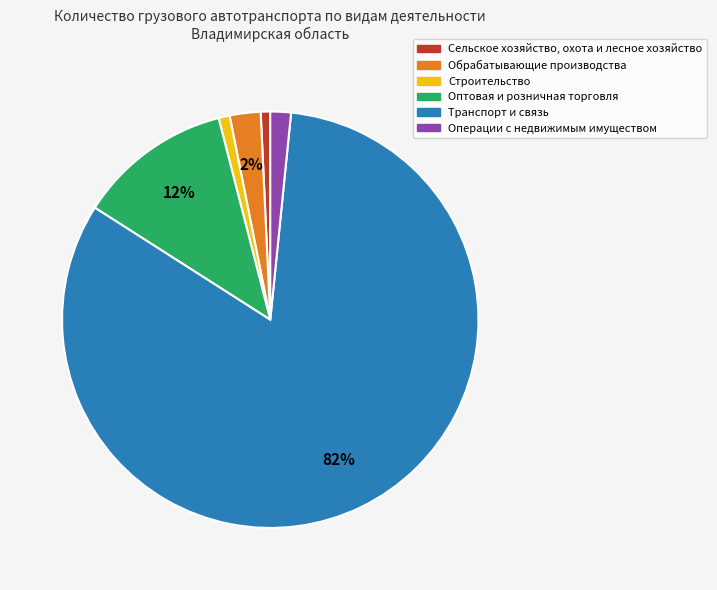

To the nearest percent, what is the average slice percentage?

17%